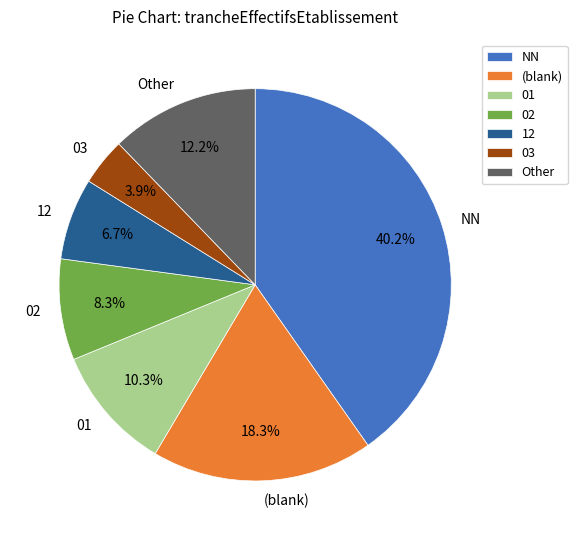

Approximately how many times larger is the value at NN compared to 12?

6.0